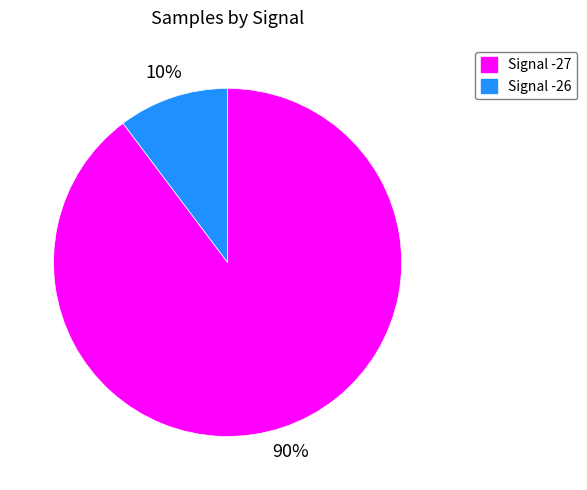

Is there any slice that represents more than half of the pie?

Yes